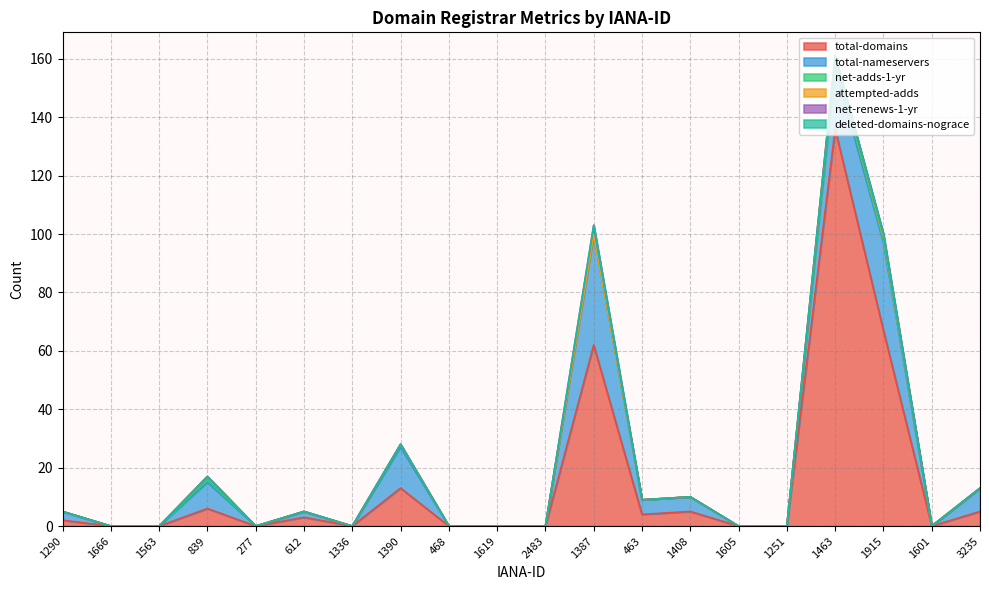

True or false: total-domains and net-renews-1-yr intersect in this chart.

False